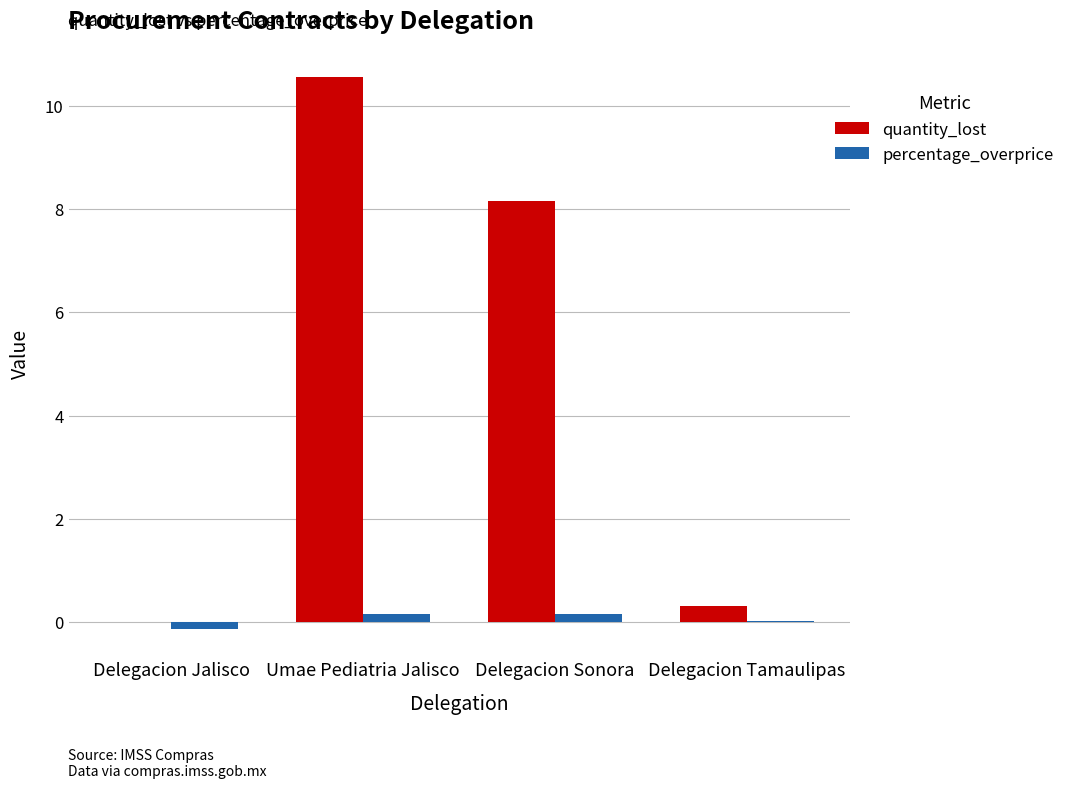

Which series changed the most between Umae Pediatria Jalisco and Delegacion Tamaulipas?

quantity_lost